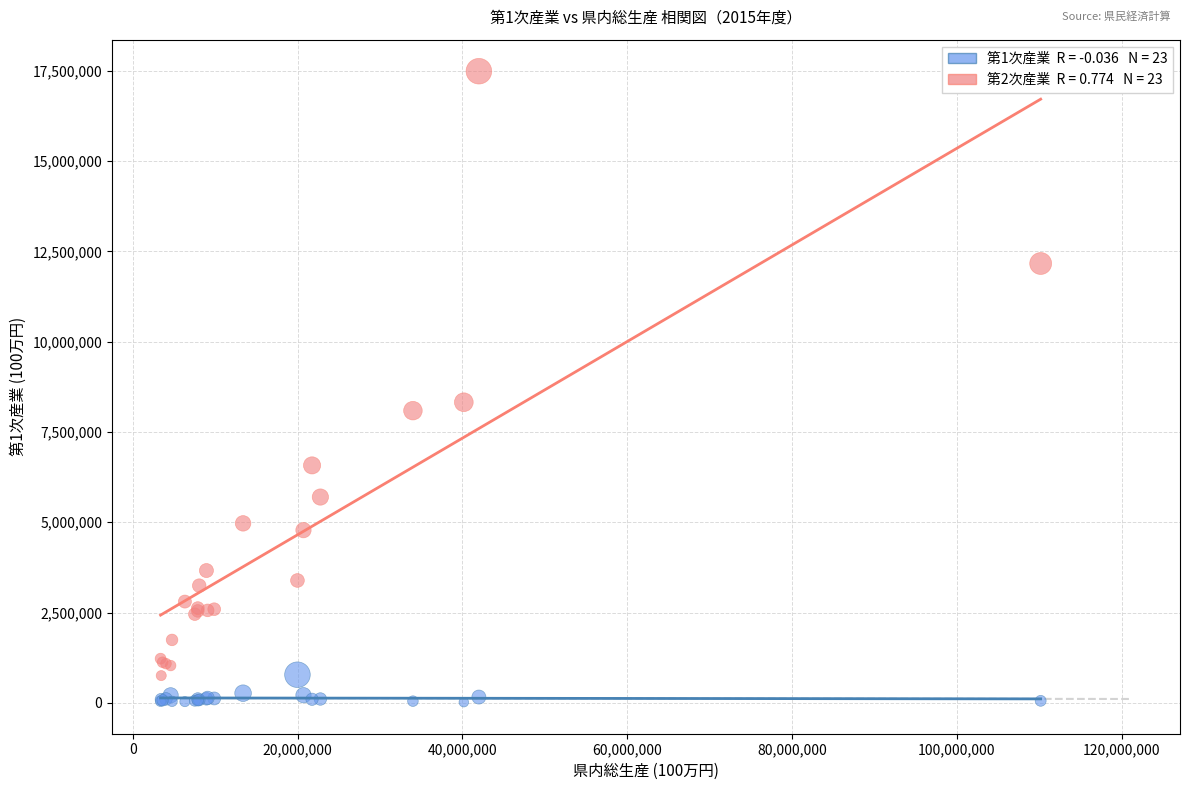

Across all series, what Y value is closest to 8754194?

8323766